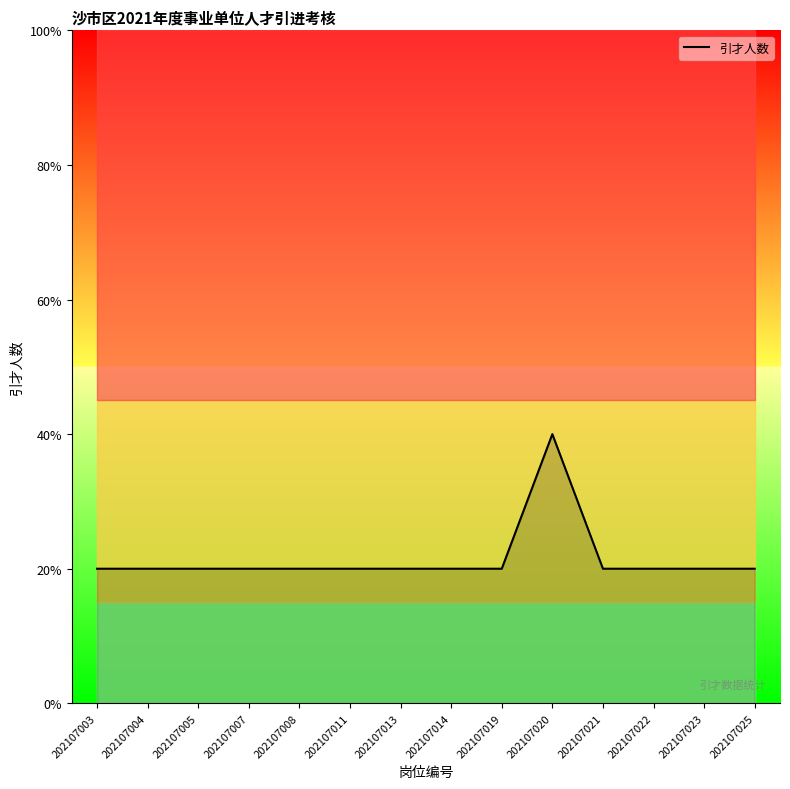

List the labels in order of value, largest first.

202107020, 202107003, 202107004, 202107005, 202107007, 202107008, 202107011, 202107013, 202107014, 202107019, 202107021, 202107022, 202107023, 202107025